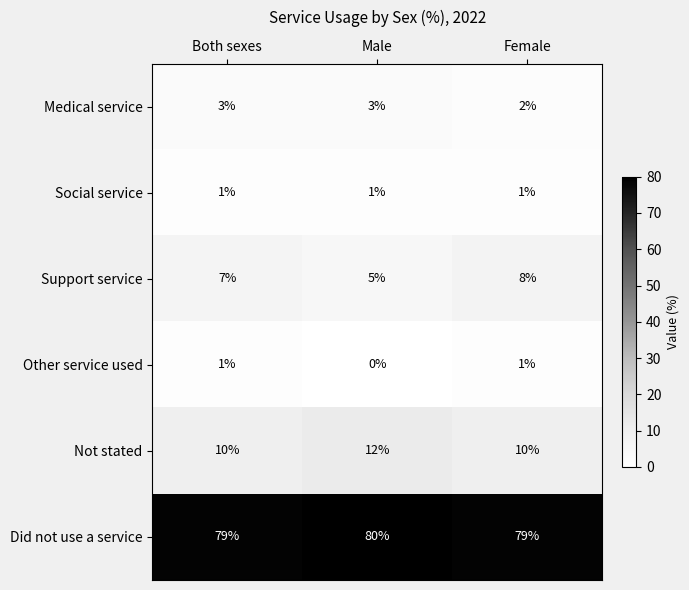

Reading right to left, extract all data points from this chart.

Medical service: Female=2	Male=3	Both sexes=3
Social service: Female=1	Male=1	Both sexes=1
Support service: Female=8	Male=5	Both sexes=7
Other service used: Female=1	Male=0	Both sexes=1
Not stated: Female=10	Male=12	Both sexes=10
Did not use a service: Female=79	Male=80	Both sexes=79